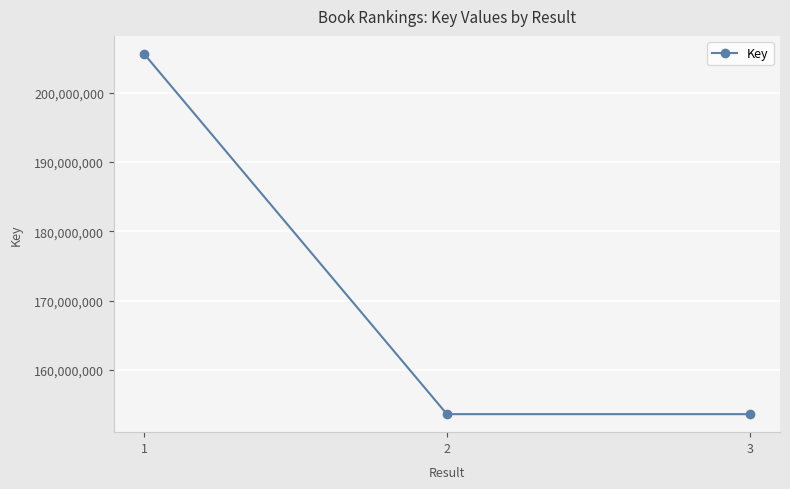

True or false: the data shows 153628057 at 3.

True